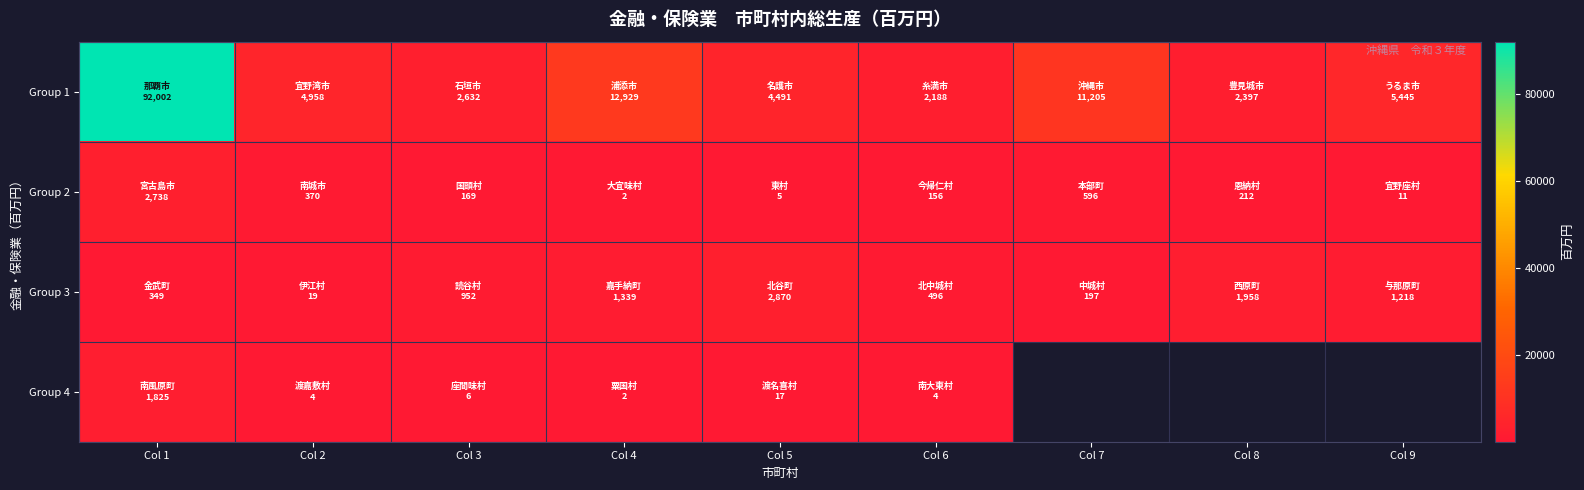

List the series in order of their peak value, highest first.

Group 1, Group 3, Group 2, Group 4